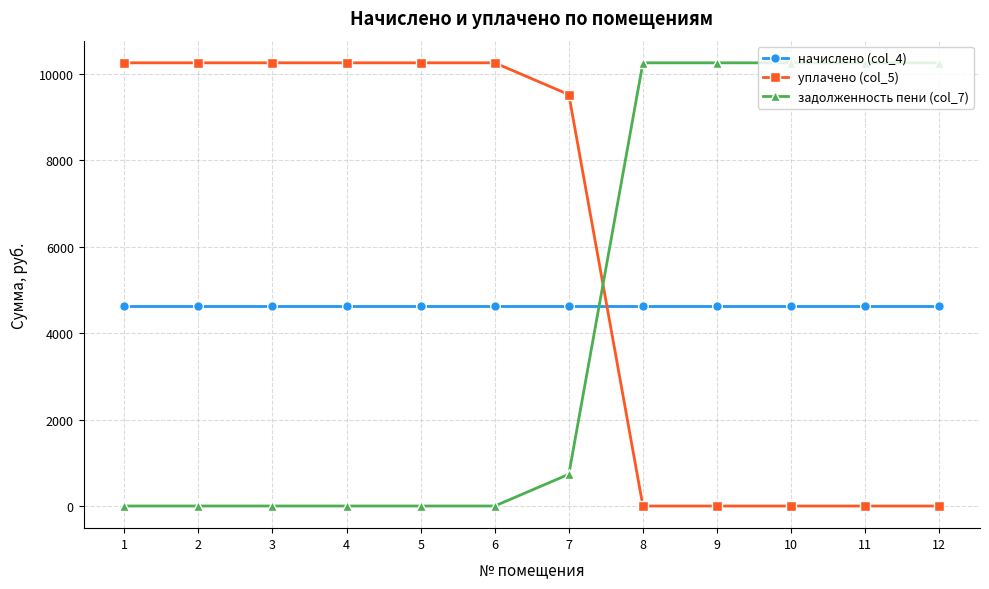

At how many categories does at least one series exceed 6319?

12